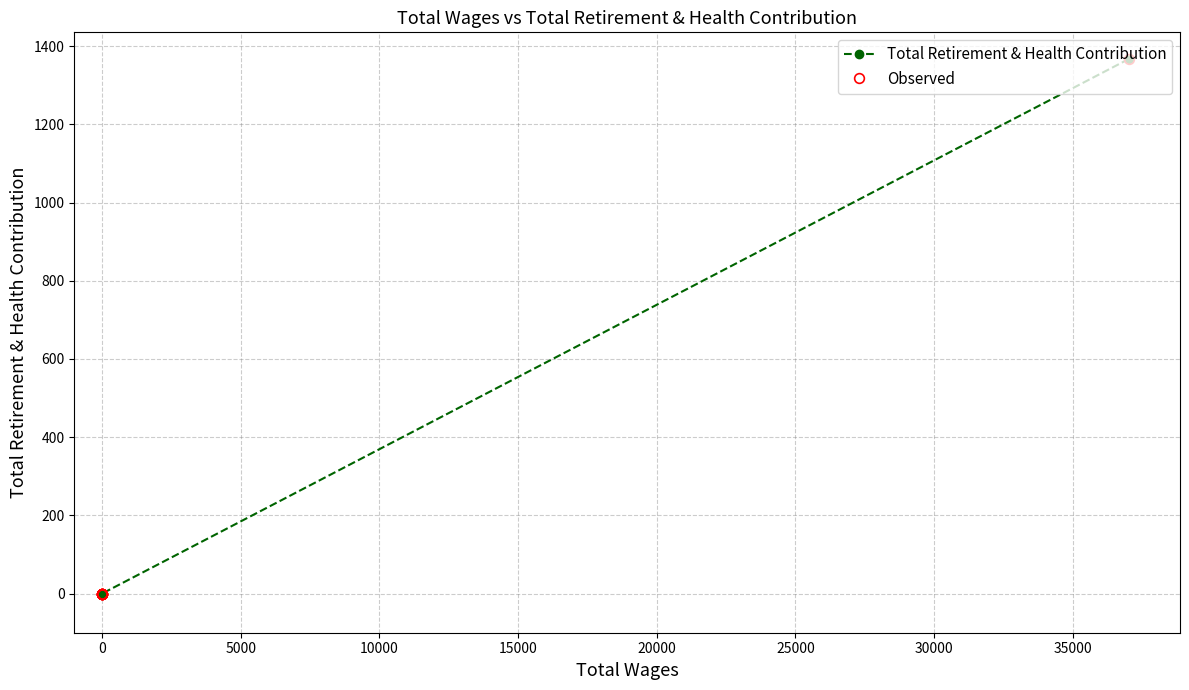

Which series has the largest range (max minus min)?

Total Retirement & Health Contribution